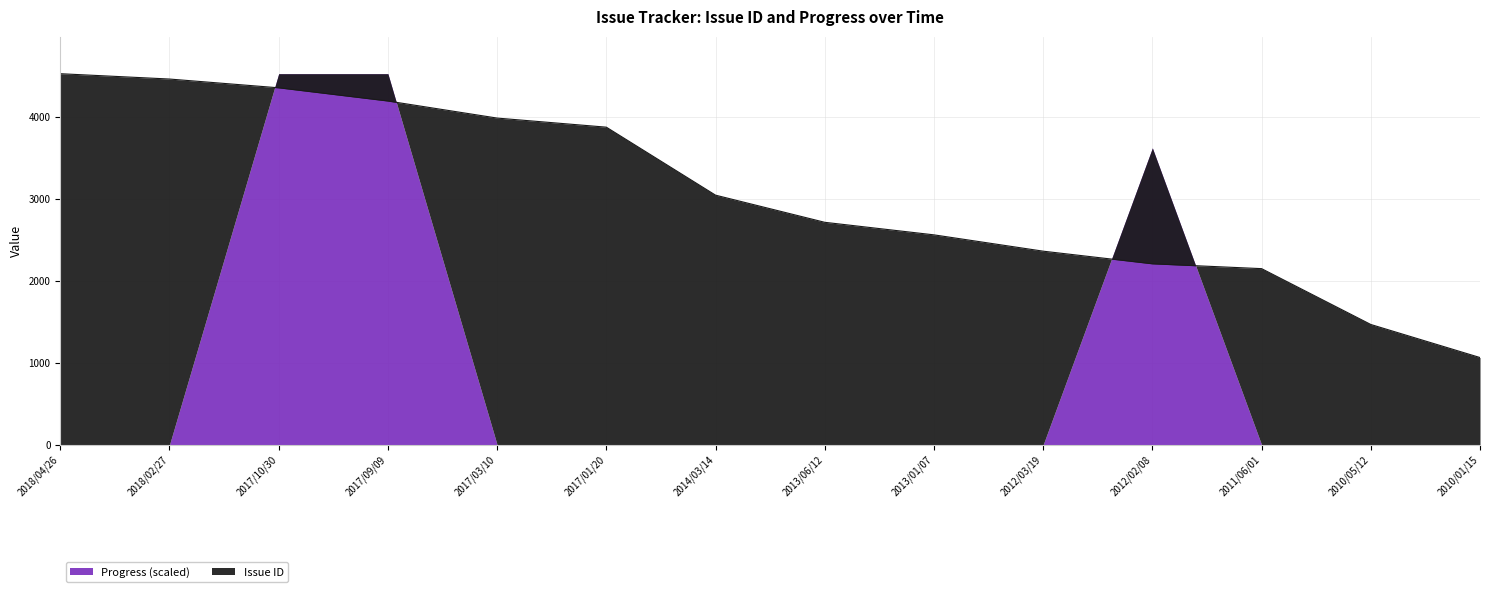

Reading right to left, what are all the values shown in this chart?

2010/01/15=1063	2010/05/12=1466	2011/06/01=2147	2012/02/08=2206	2012/03/19=2360	2013/01/07=2559	2013/06/12=2712	2014/03/14=3043	2017/01/20=3872	2017/03/10=3983	2017/09/09=4191	2017/10/30=4352	2018/02/27=4459	2018/04/26=4524